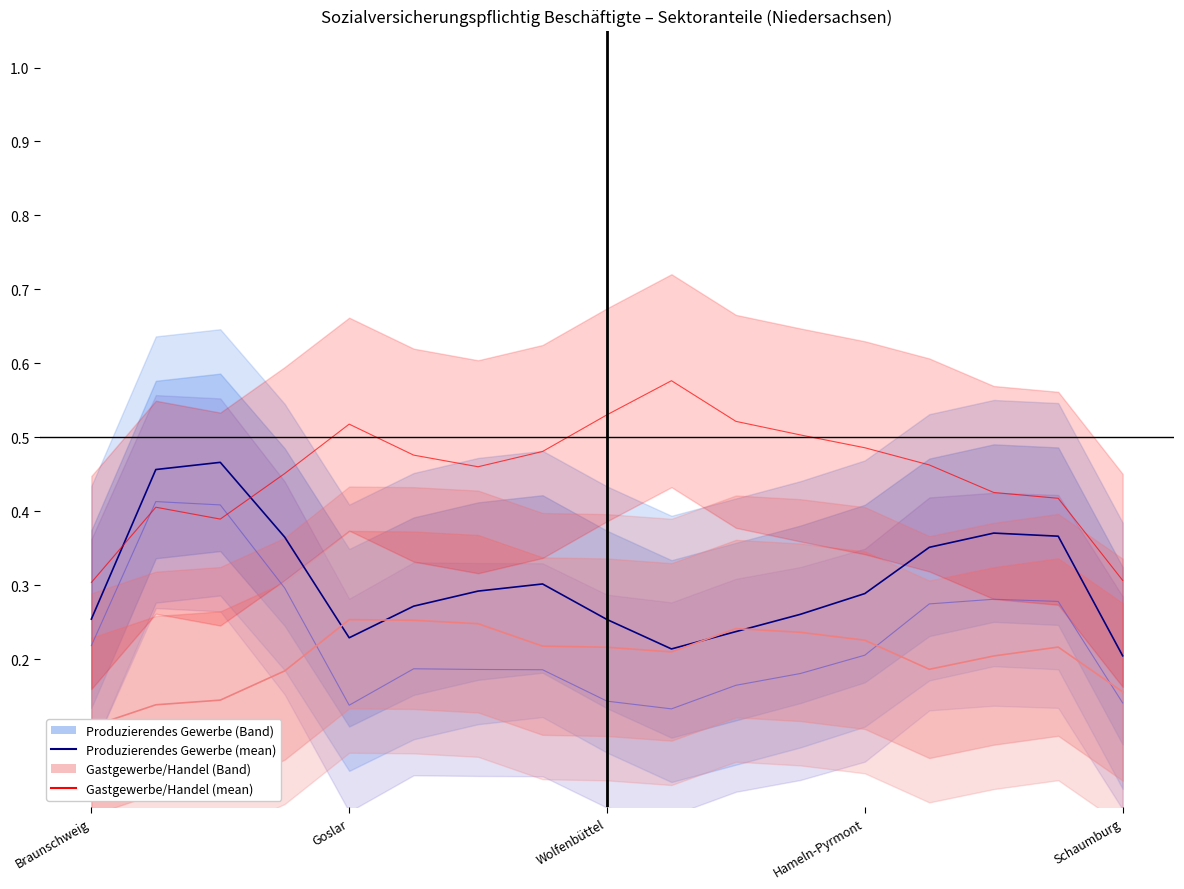

What is the label of the 14th point from the right?

Hameln-Pyrmont